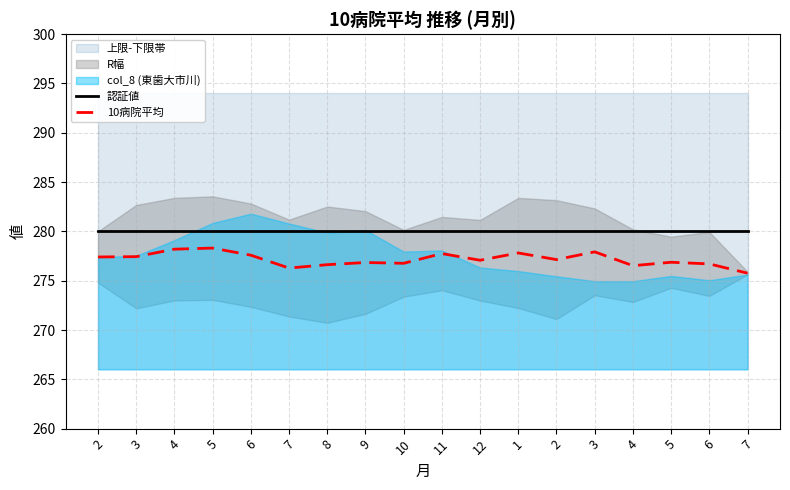

At which category is the sum across all series the highest?

5